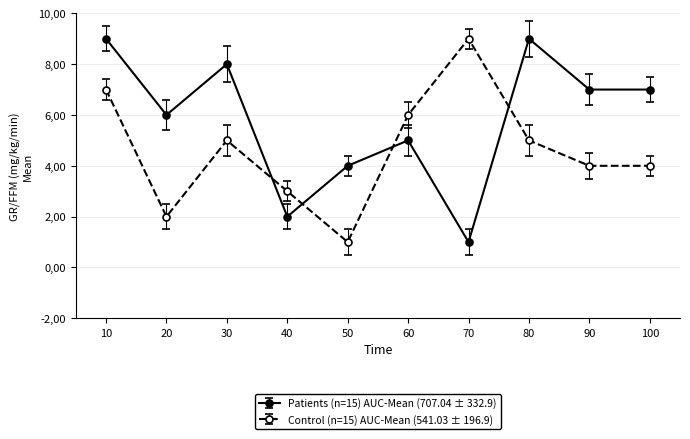

What are all the series names shown in the legend?

Patients (n=15) AUC-Mean (707.04 ± 332.9), Control (n=15) AUC-Mean (541.03 ± 196.9)